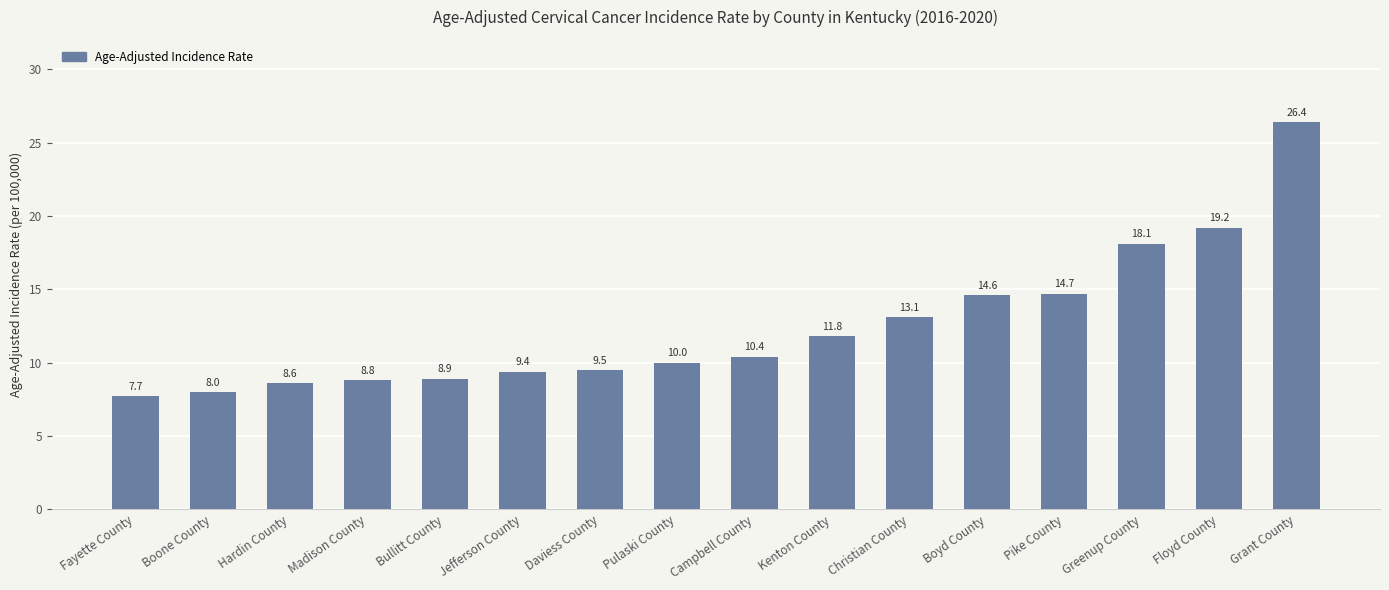

Rank the categories by value from lowest to highest.

Fayette County, Boone County, Hardin County, Madison County, Bullitt County, Jefferson County, Daviess County, Pulaski County, Campbell County, Kenton County, Christian County, Boyd County, Pike County, Greenup County, Floyd County, Grant County